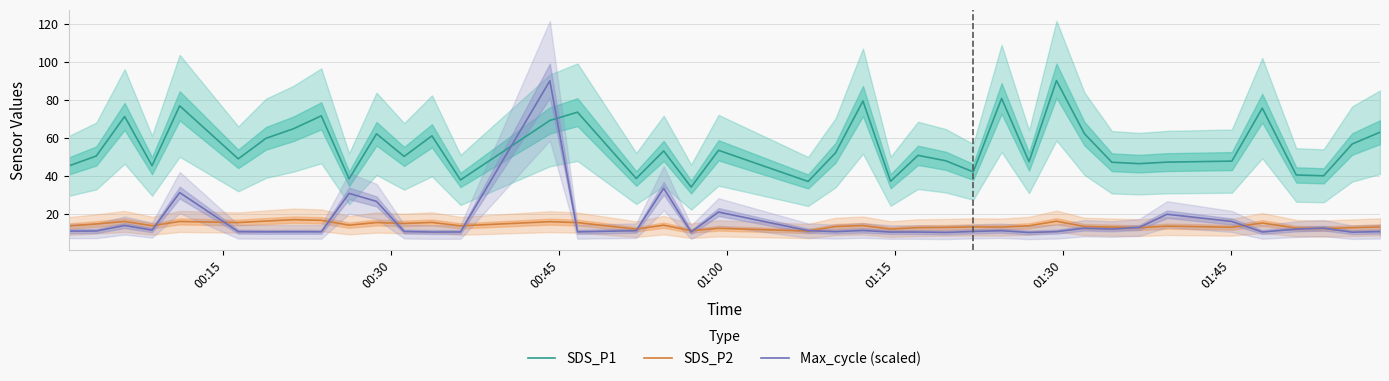

What is the highest value of the Max_cycle (scaled) series?

90.0